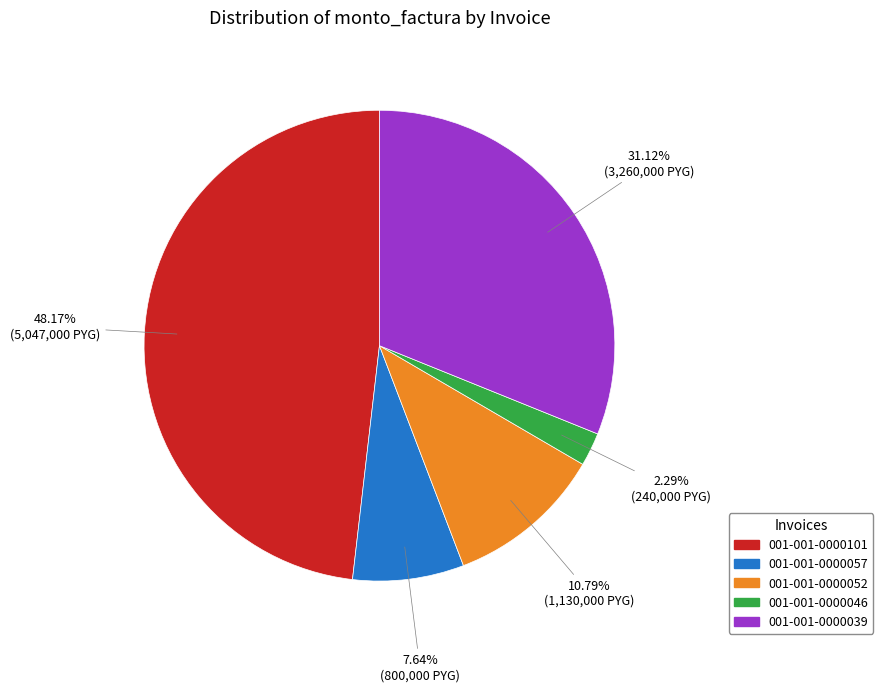

To the nearest percent, what is the difference between the 001-001-0000046 and 001-001-0000101 slice percentages?

46%